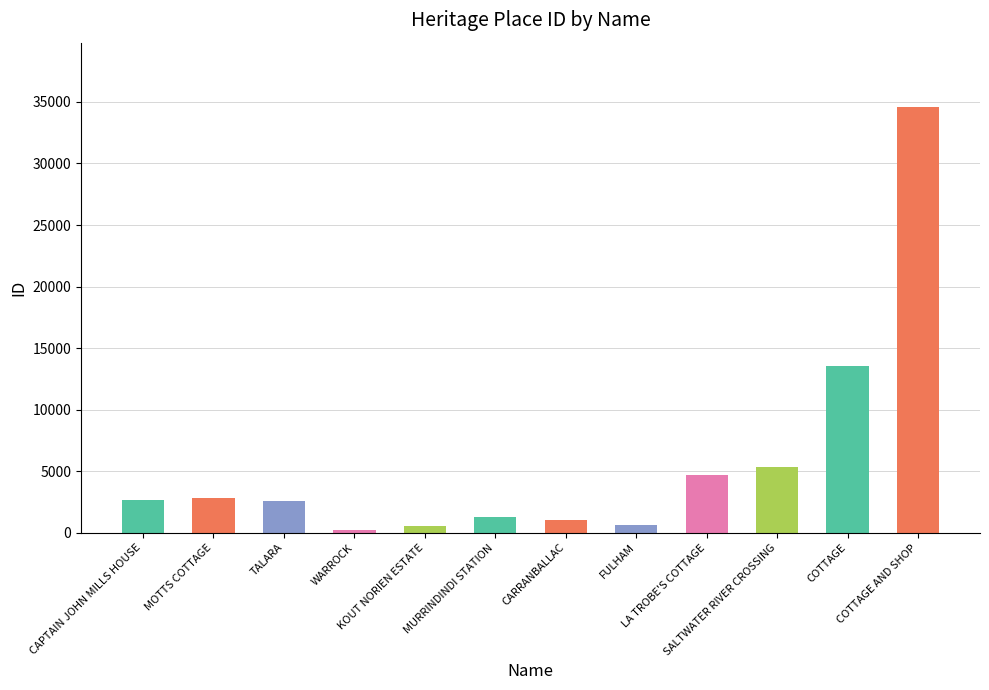

The chart shows a value of 609 at FULHAM. True or false?

True